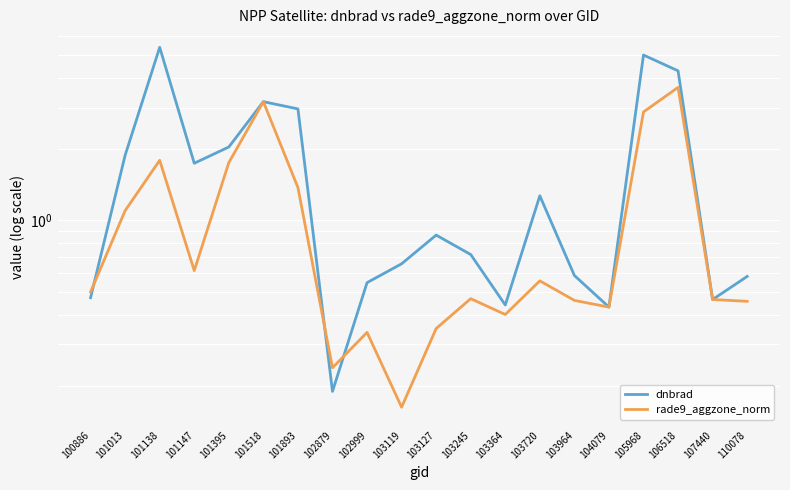

Is the value of rade9_aggzone_norm at 101147 greater than the value of dnbrad at 102999?

Yes